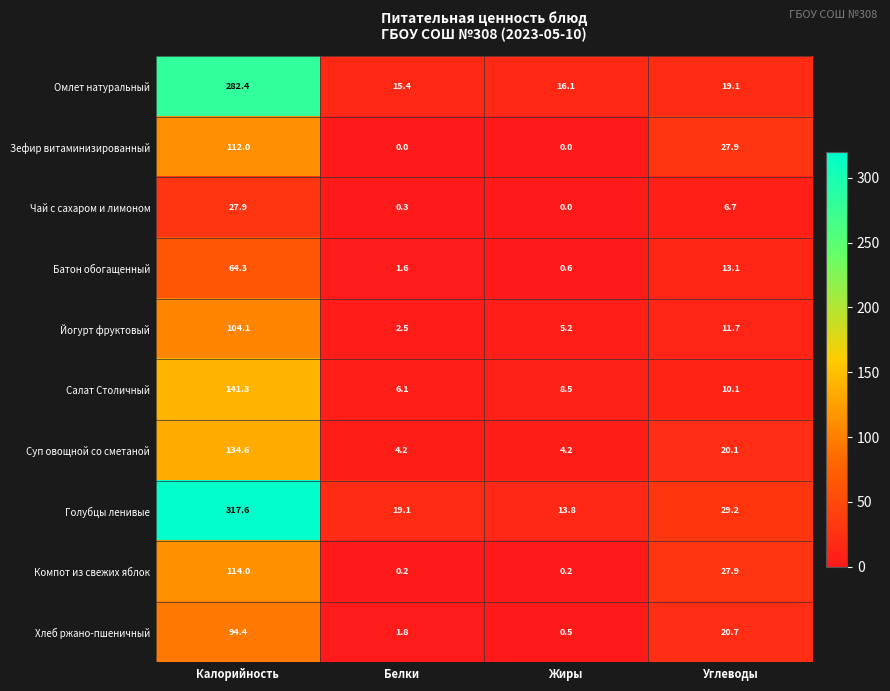

True or false: Йогурт фруктовый has a value of 3.0 at Жиры.

False